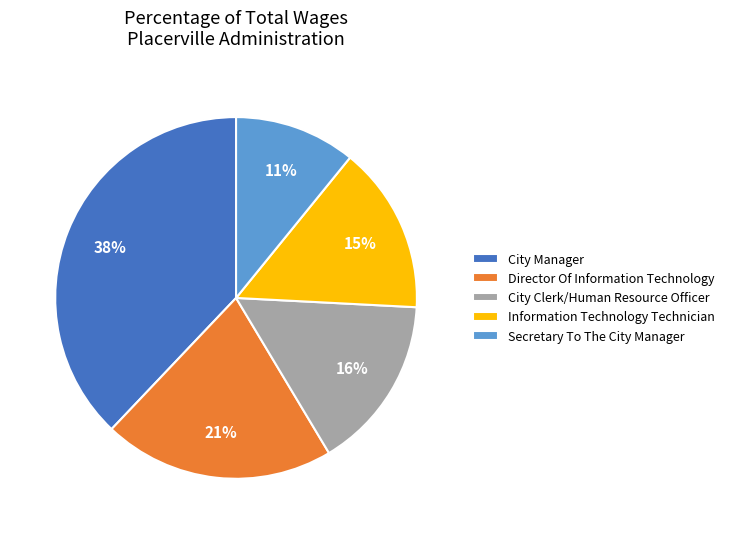

Count the number of slices in the pie.

5